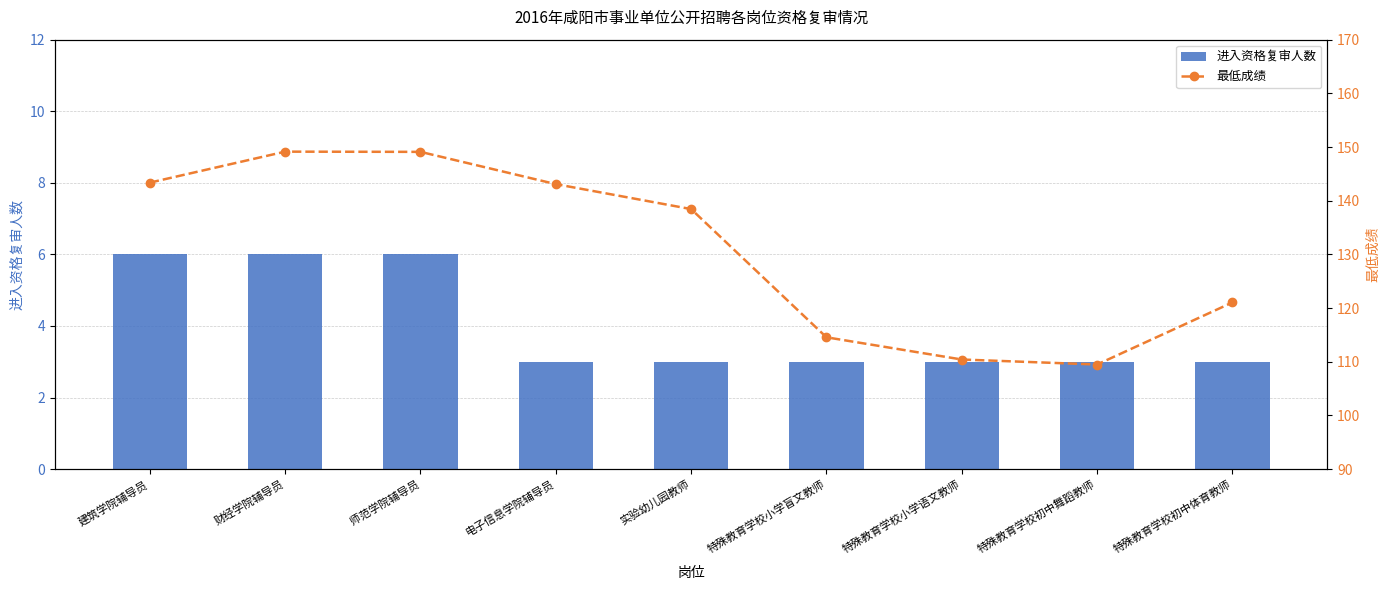

The value of 进入资格复审人数 at 师范学院辅导员 is 9.2. True or false?

False